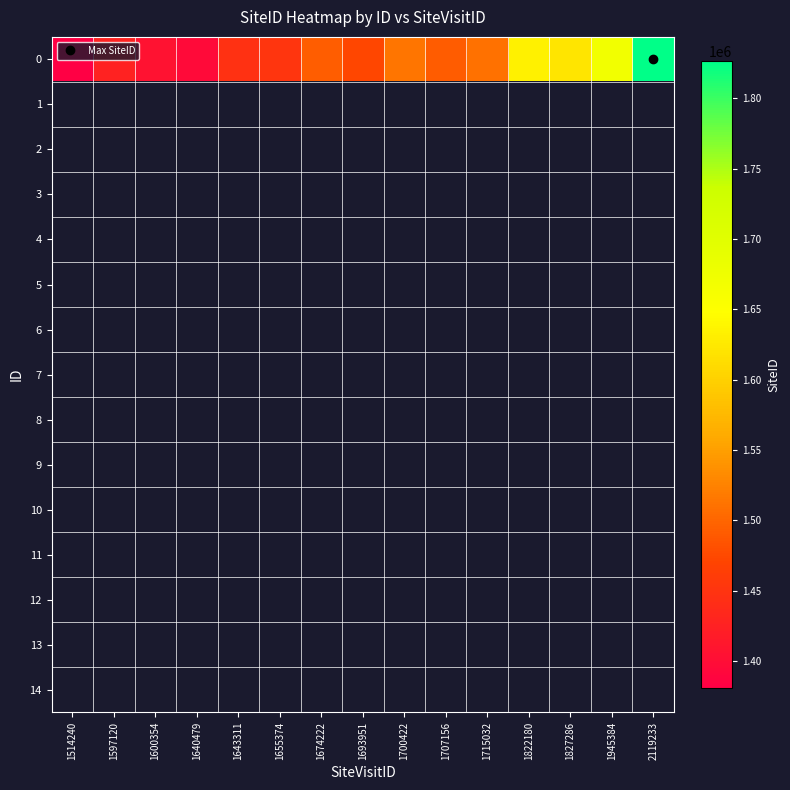

Which label corresponds to the largest value in the chart?

2119233